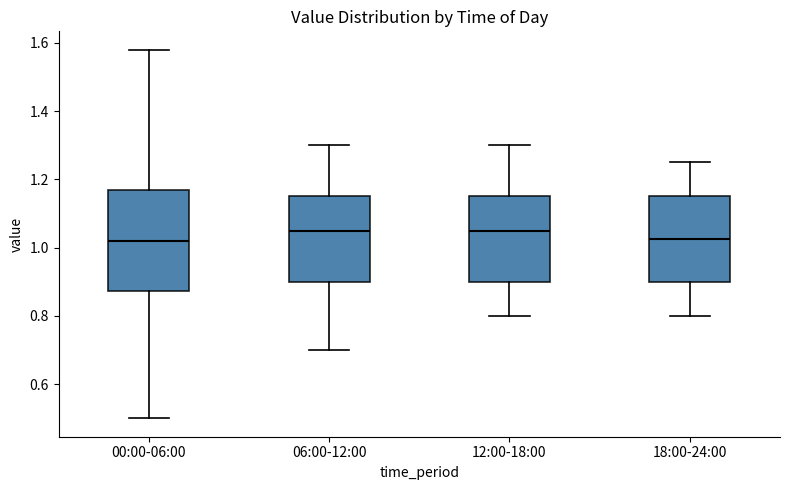

Where does the median line of the box for 12:00-18:00 sit on the y-axis? The values are not printed on the chart, so give them approximately, as read against the axis.

1.06